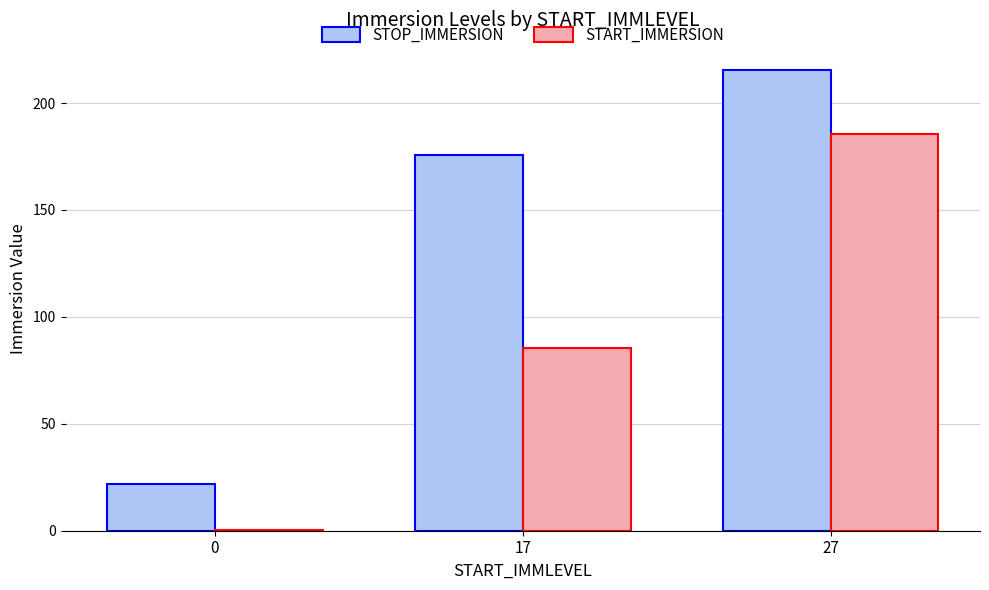

Reading left to right, what are all the values shown in this chart?

STOP_IMMERSION: 21.9	175.6	215.5
START_IMMERSION: 0.2	85.6	185.4